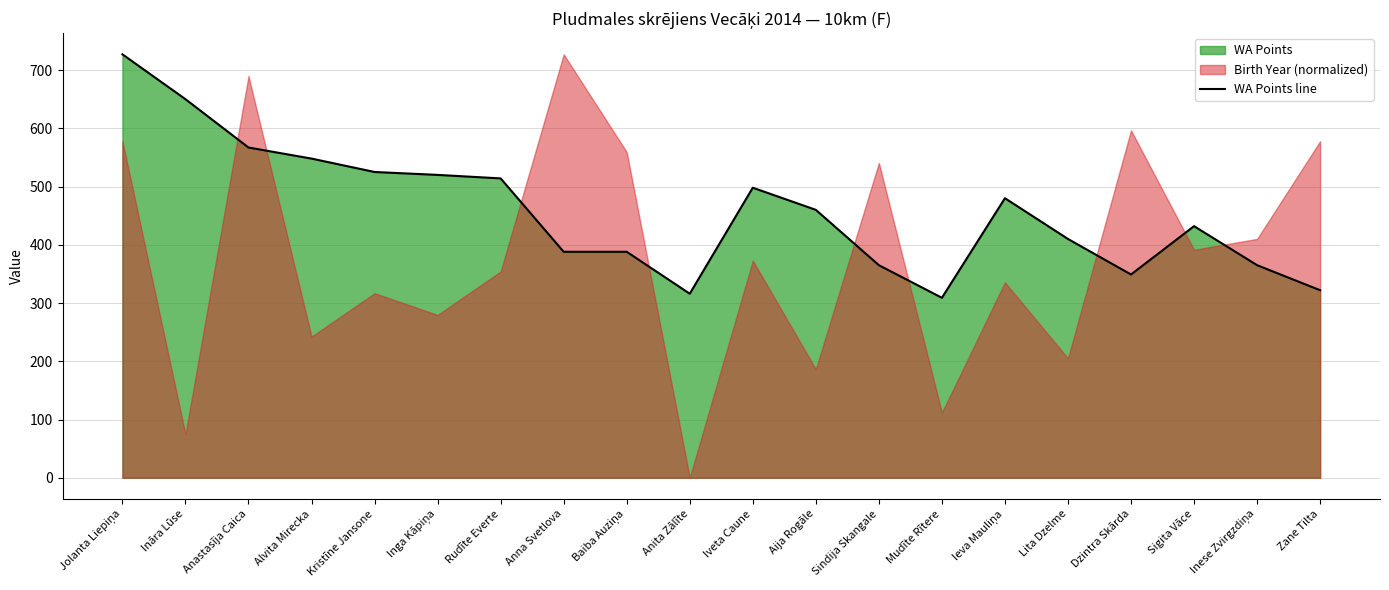

Reading left to right, extract all data points from this chart.

727	650	567	548	525	520	514	388	388	316	498	460	365	309	480	410	349	432	365	322